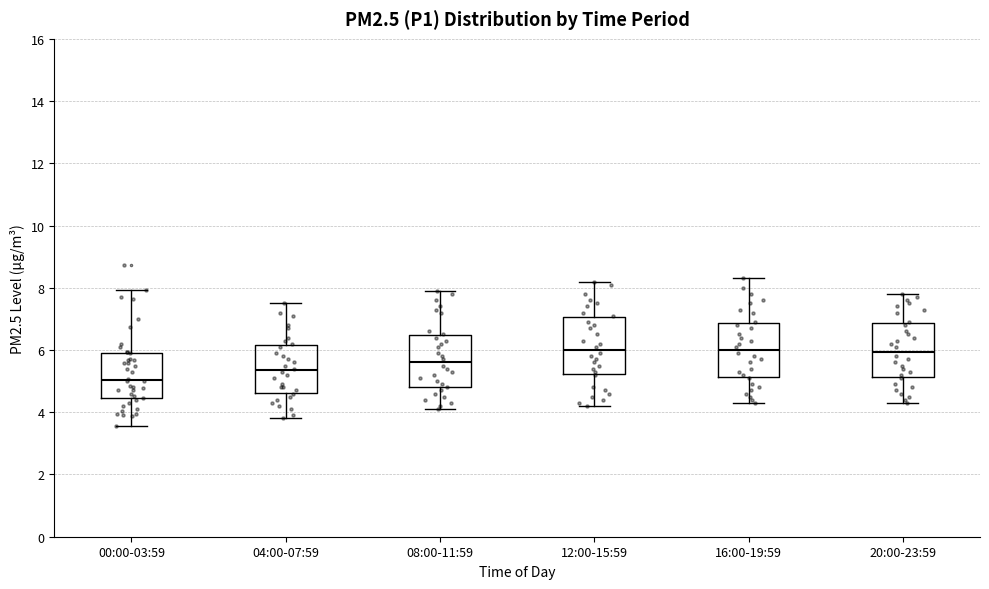

Which box has the lowest median line?

00:00-03:59